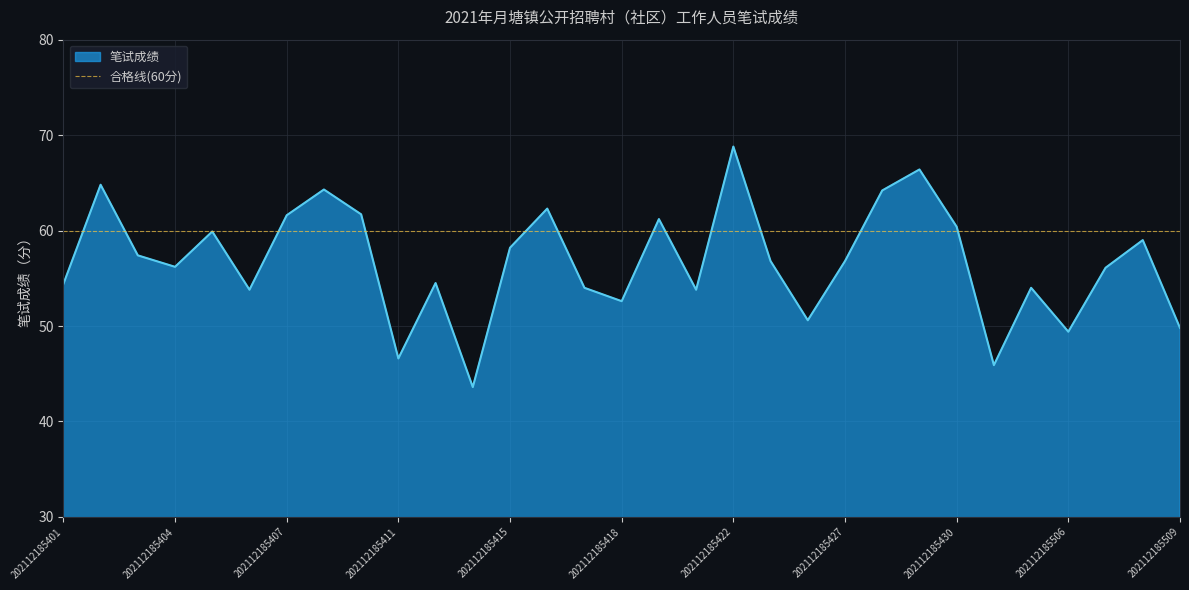

What is the value of the 16th point from the left?

52.6